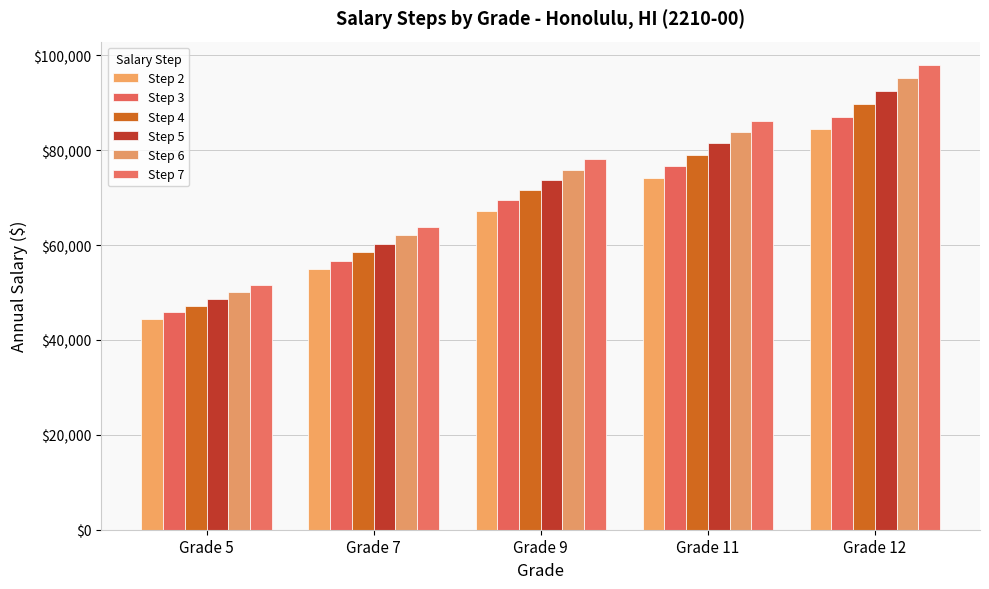

At how many categories does at least one series exceed 90906?

1